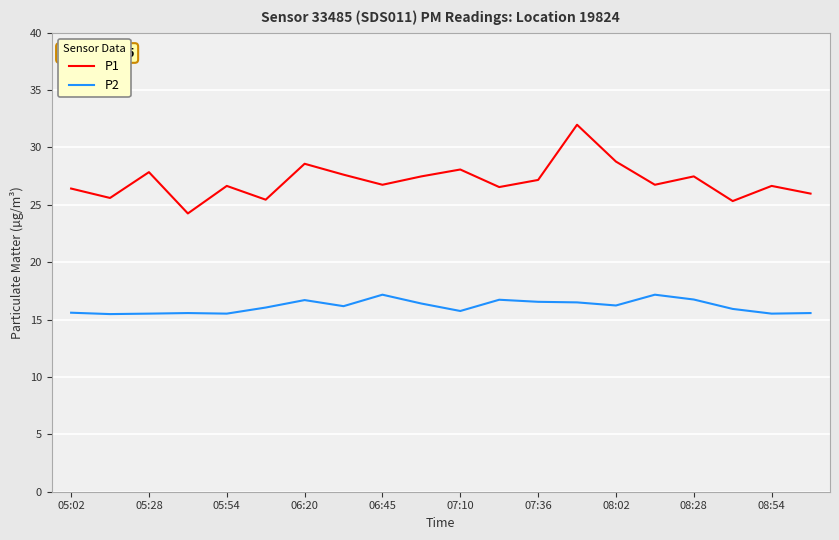

Rank the series by their maximum value, from highest to lowest.

P1, P2